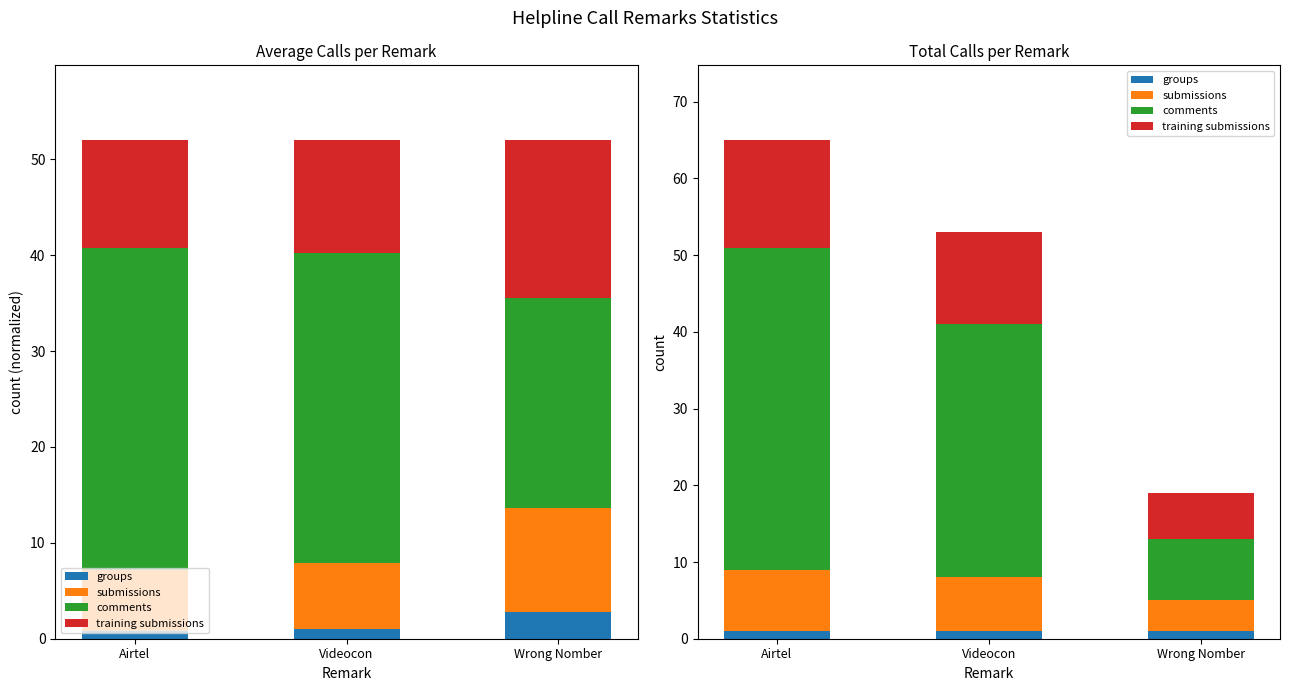

The groups series shows 0 at Videocon. True or false?

False